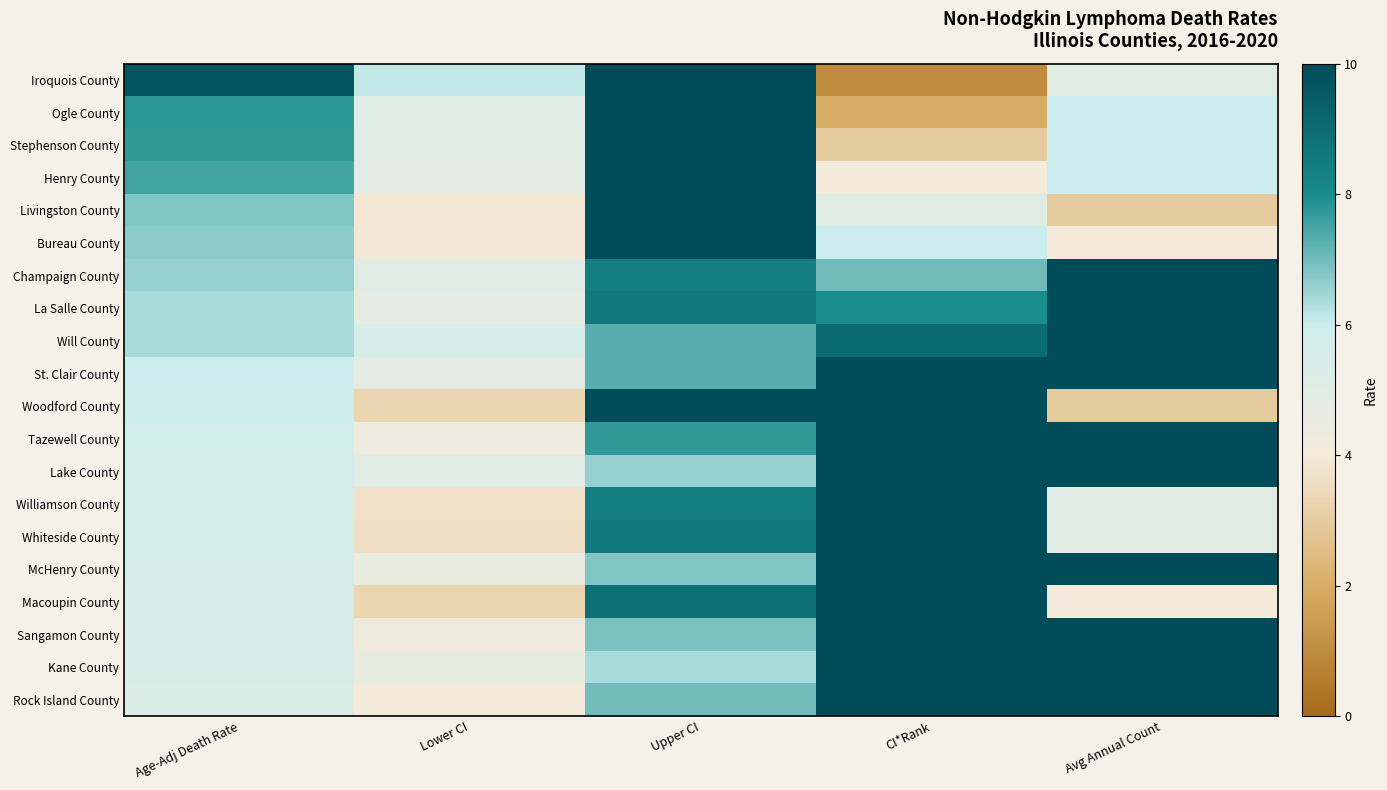

At how many categories does at least one series exceed 15?

3